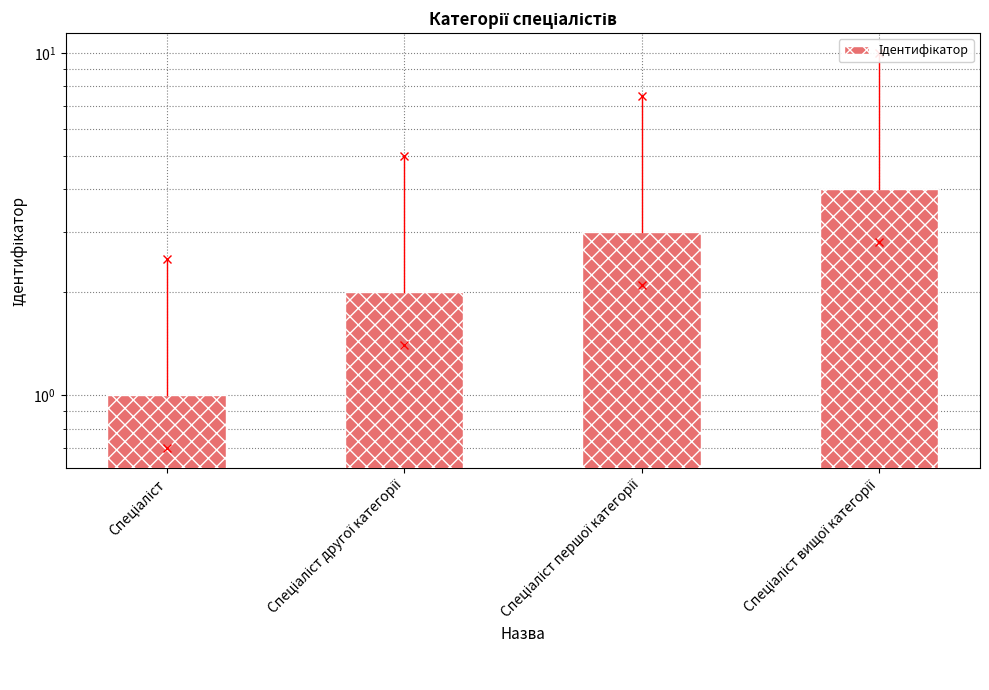

The value at Спеціаліст вищої категорії is 2. True or false?

False